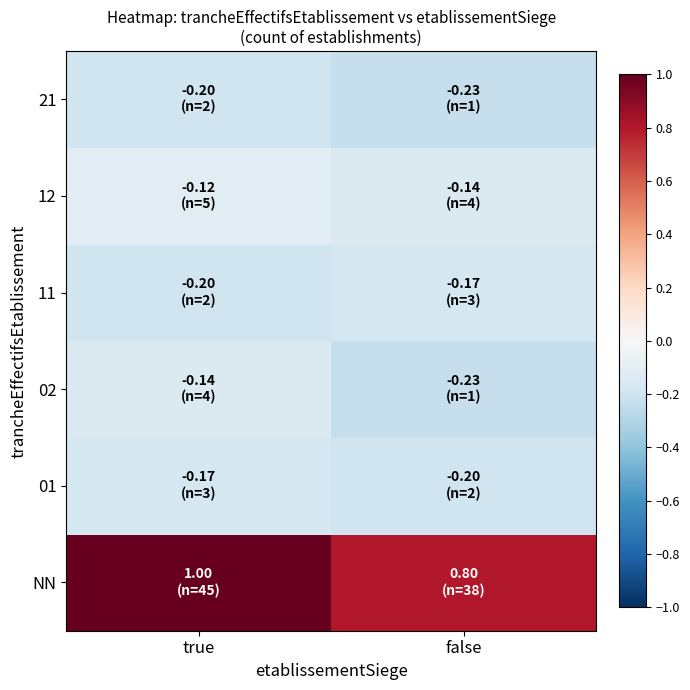

At which category is the sum across all series the highest?

true